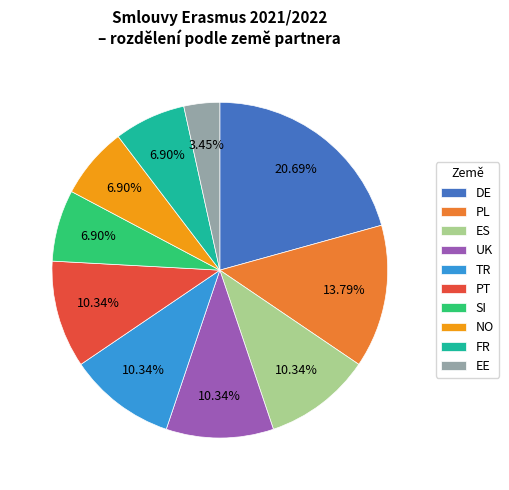

Approximately how many times larger is the value at SI compared to FR?

1.0